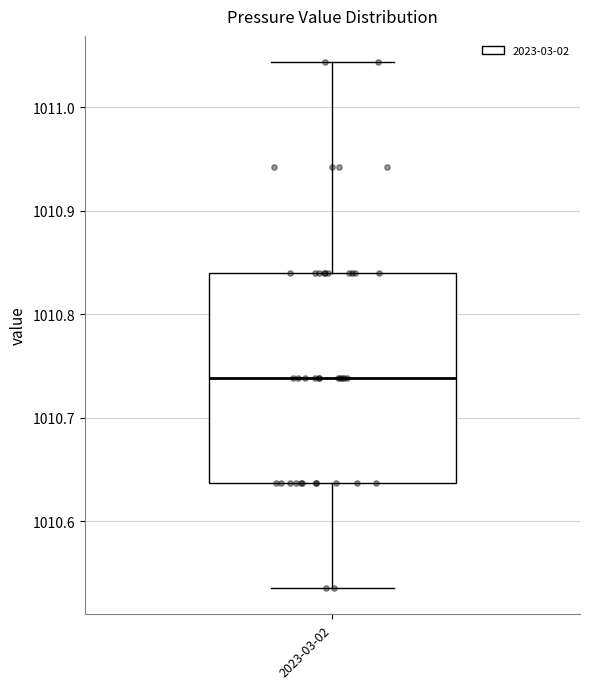

Where does the lower whisker of the box for 2023-03-02 end on the y-axis? The values are not printed on the chart, so give them approximately, as read against the axis.

1010.54